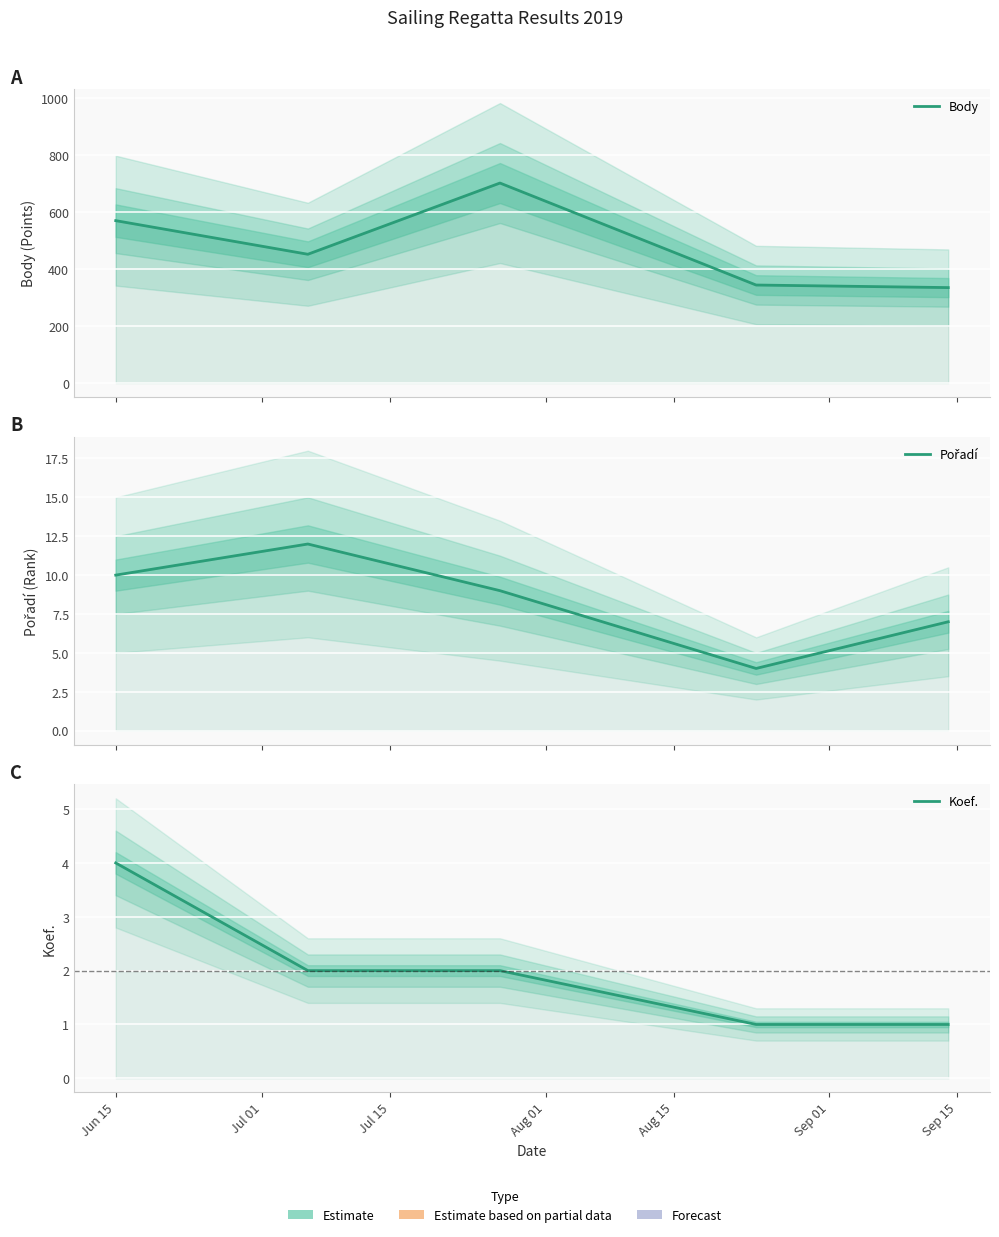

Which has a higher value, Aug 15 or Jul 15?

Jul 15